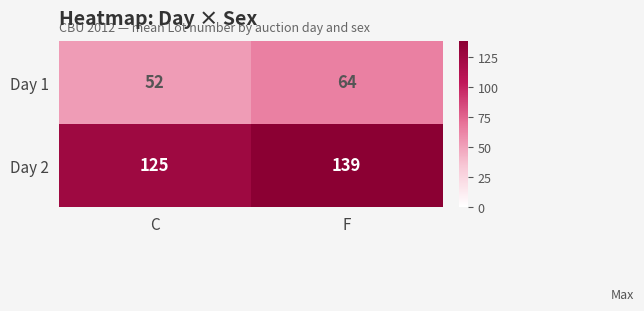

At which label does Day 1 reach its peak?

F